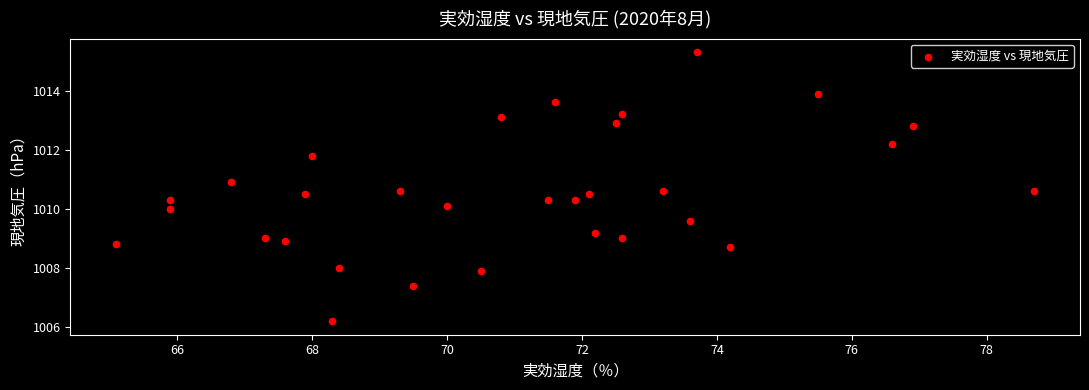

What is the range of X values (max minus min)?

13.6